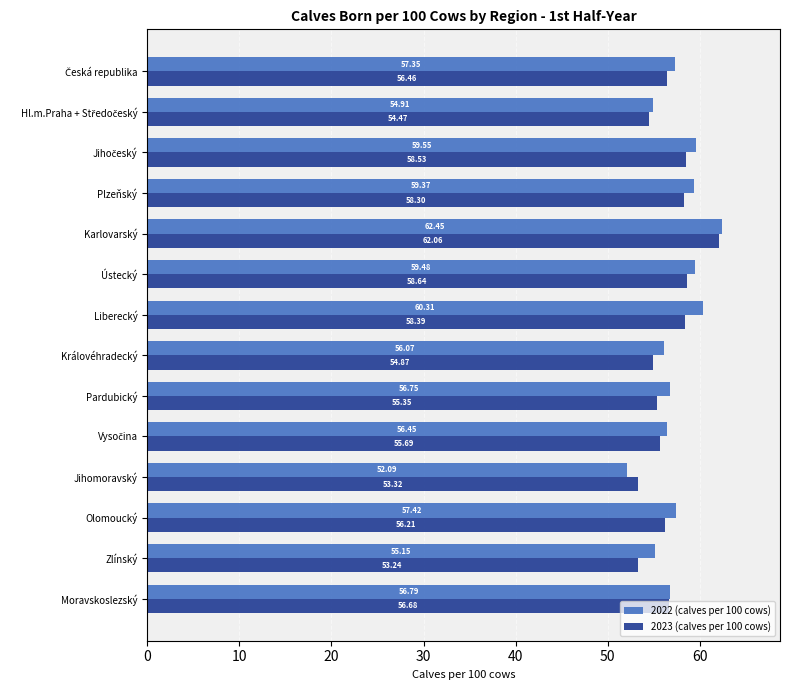

What is the average value of the 2023 (calves per 100 cows) series?

56.6